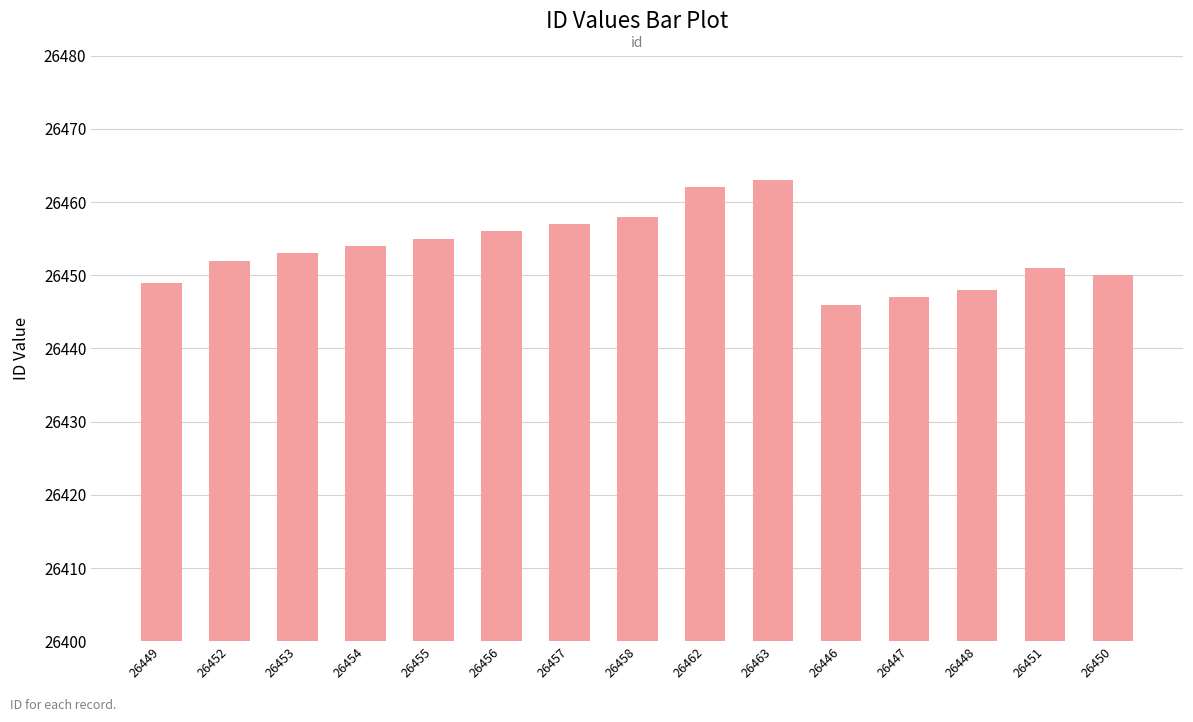

Which label corresponds to the largest value in the chart?

26463